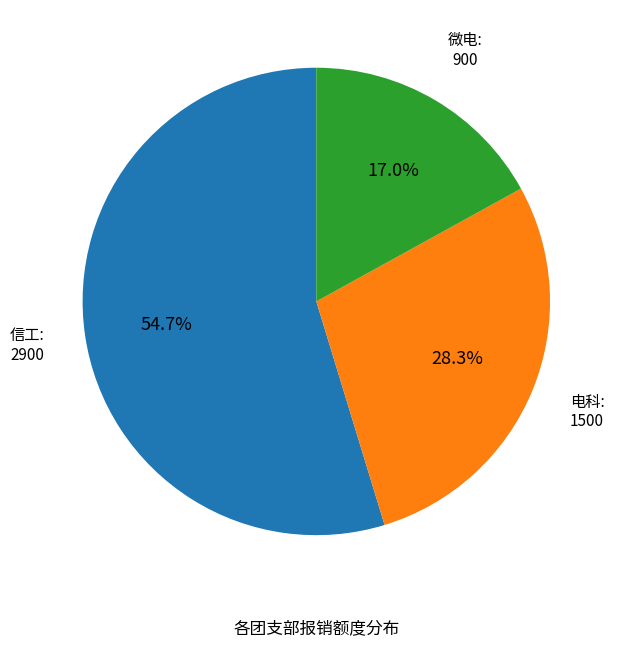

Does any single category account for the majority?

Yes